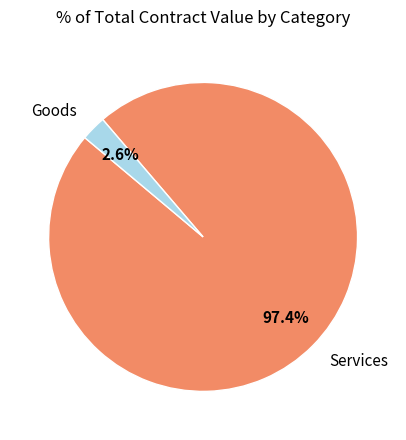

Combined, what portion of the pie is Goods and Services?

100.0%